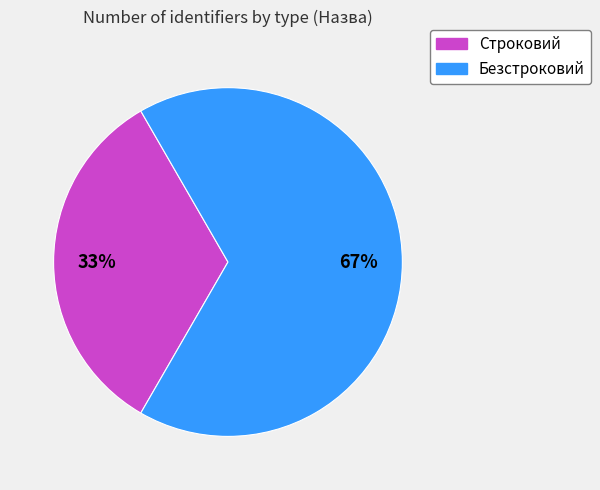

How many segments does this pie chart have?

2